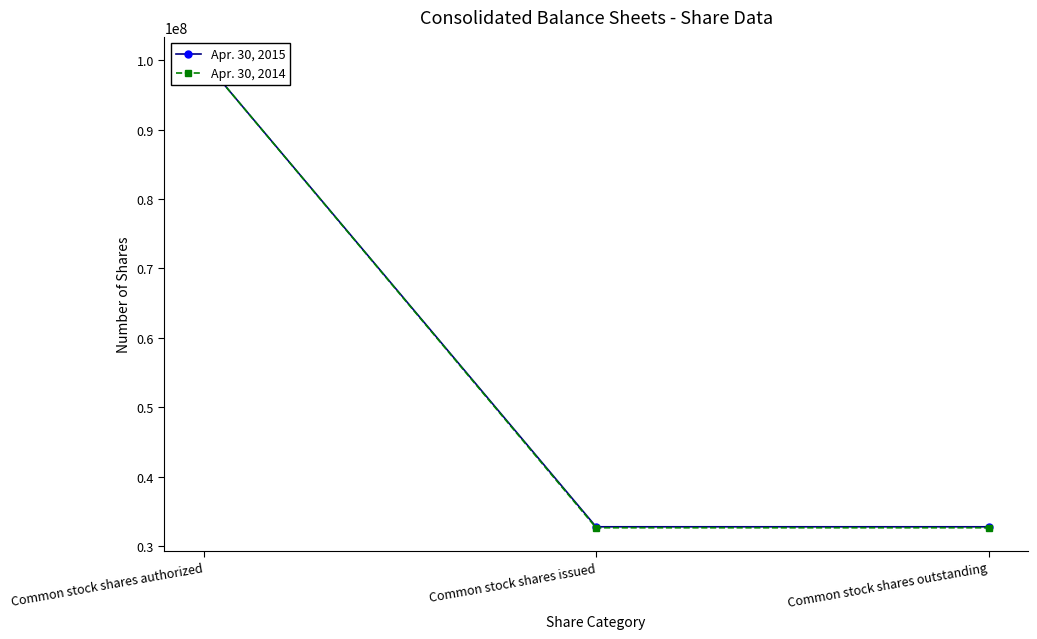

What is the sum of all Apr. 30, 2014 values?

165280596